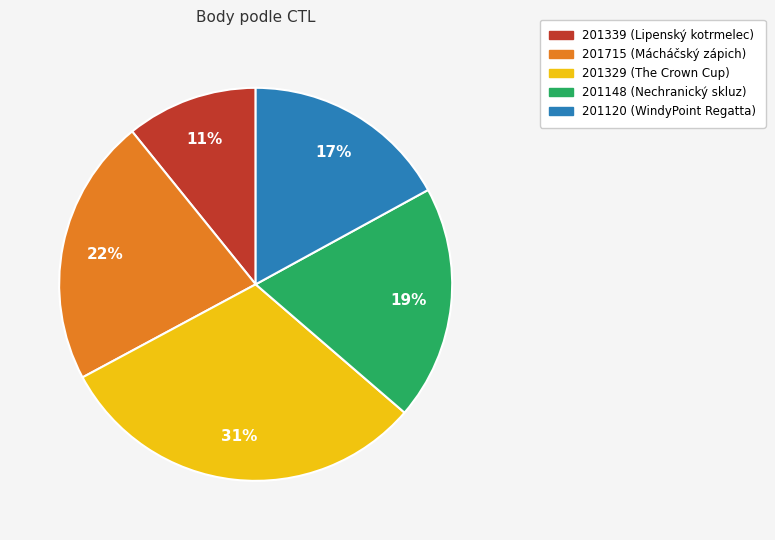

Is there any slice that represents more than half of the pie?

No